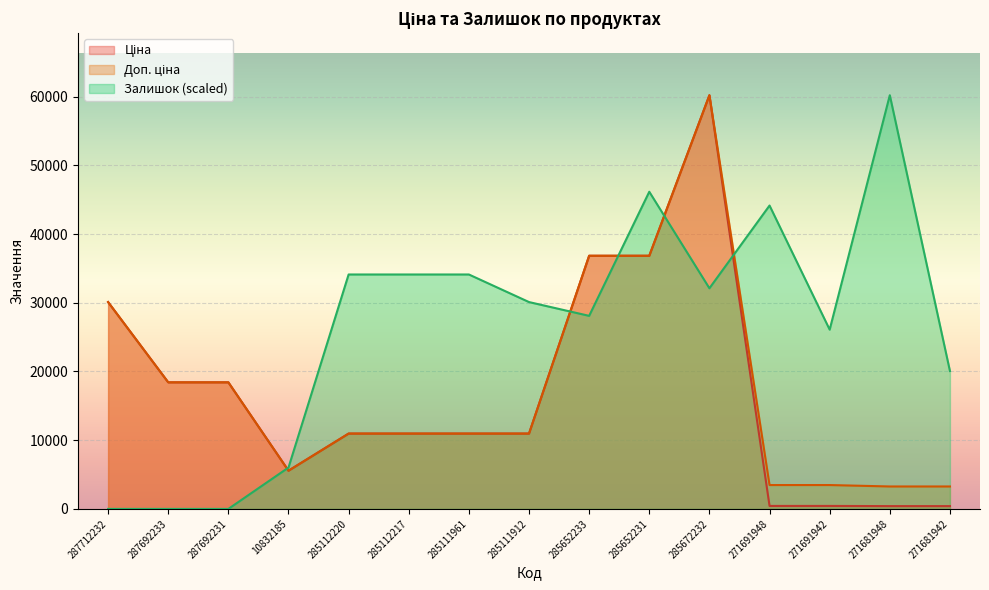

Is it true that Ціна equals 408.2 at 271681948?

True